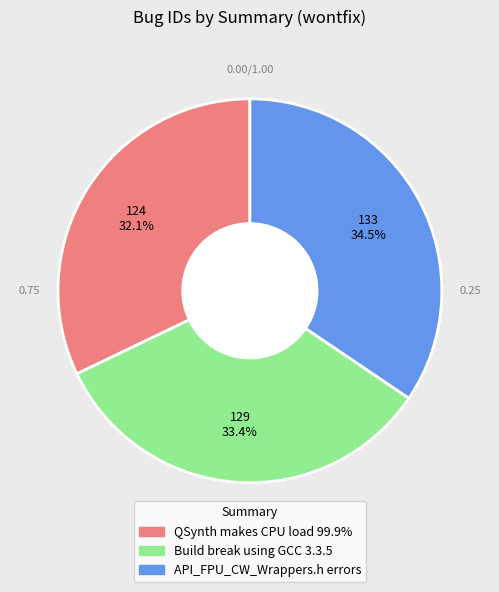

Is there any slice that represents more than half of the pie?

No